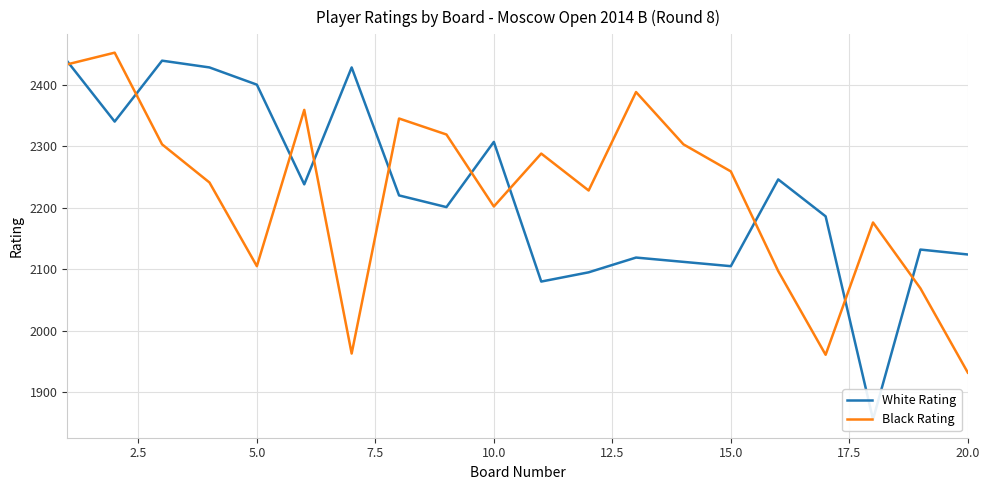

What is the maximum value for Black Rating?

2452